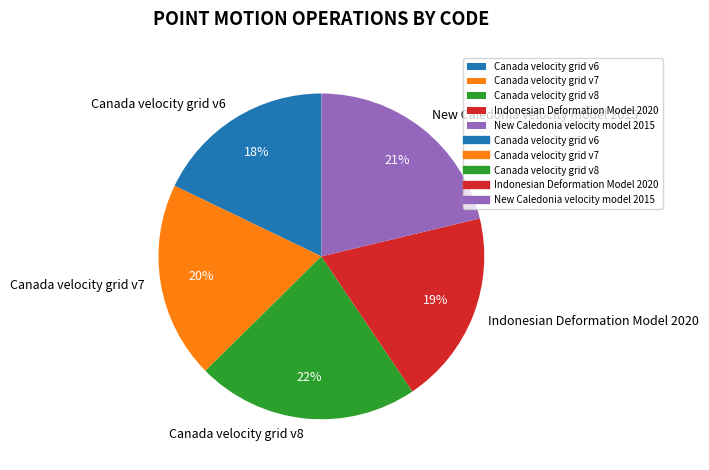

What is the ratio of the value at Canada velocity grid v8 to the value at Canada velocity grid v6?

1.2